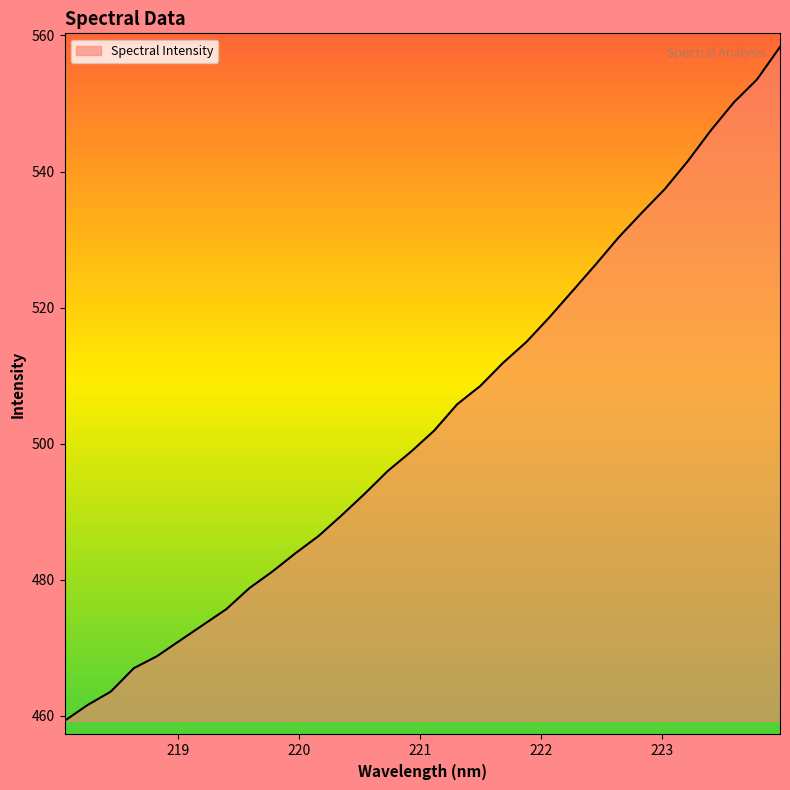

What is the difference between the maximum and minimum values?

99.1